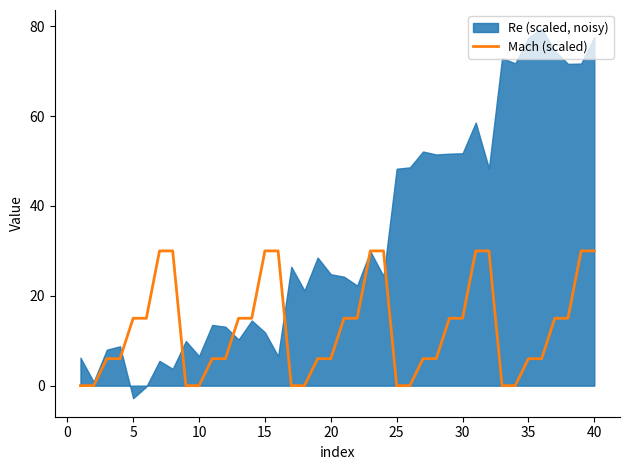

True or false: Mach (scaled) has a value of 21 at 30.

False